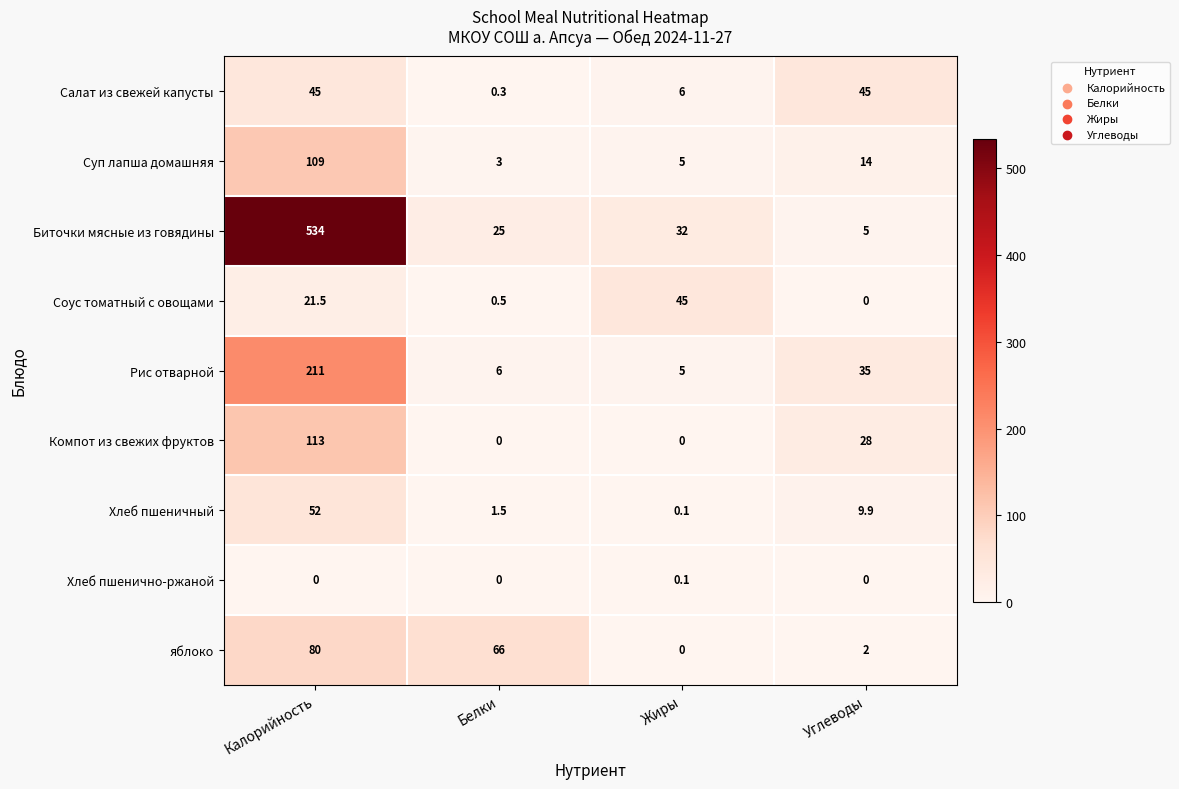

Which category has the highest value in the Биточки мясные из говядины series?

Калорийность